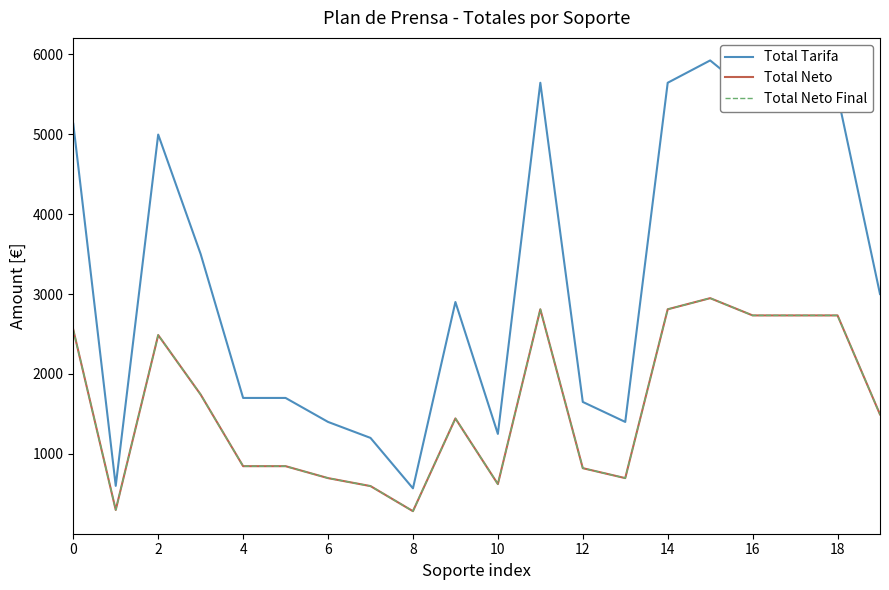

Does the chart have visible grid lines?

No